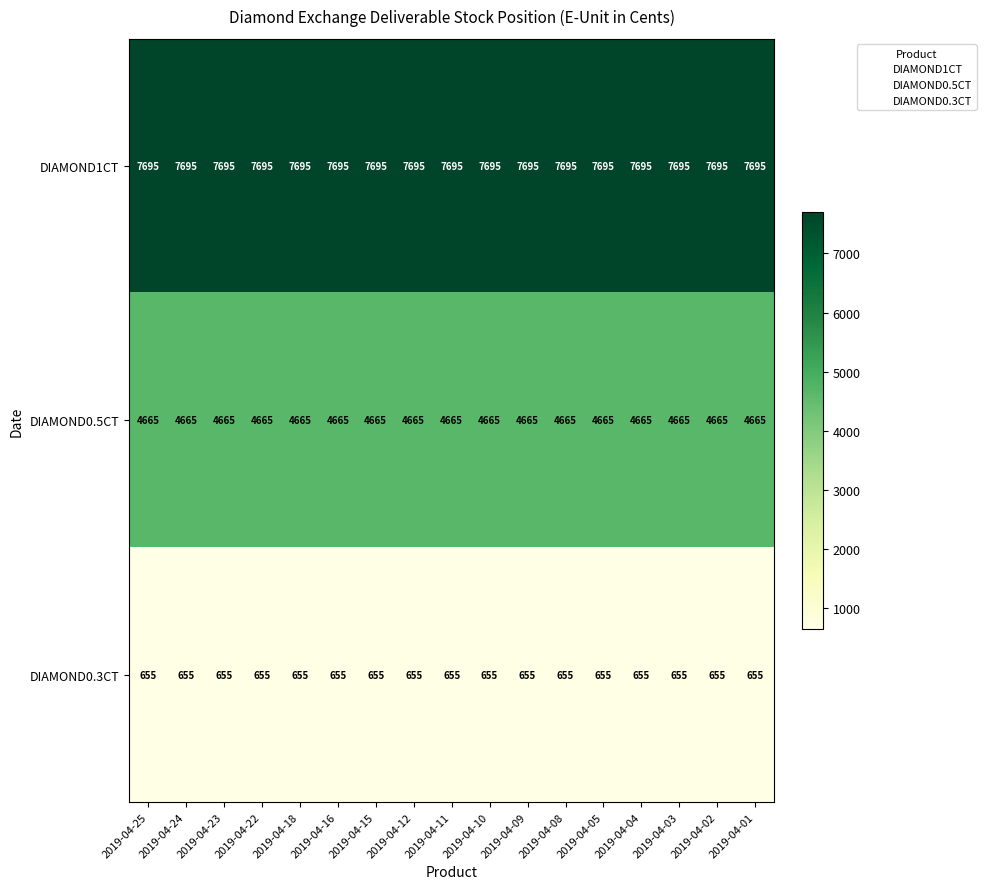

What is the spread (max minus min) of values at 2019-04-16?

7040